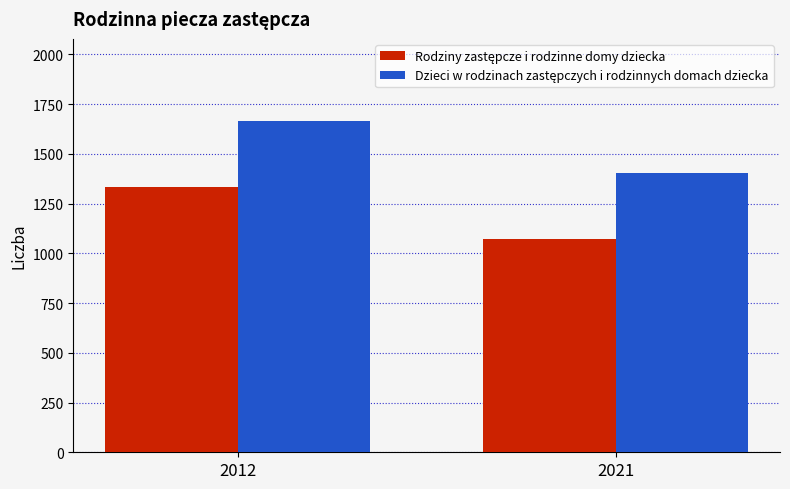

At which category is the sum across all series the highest?

2012